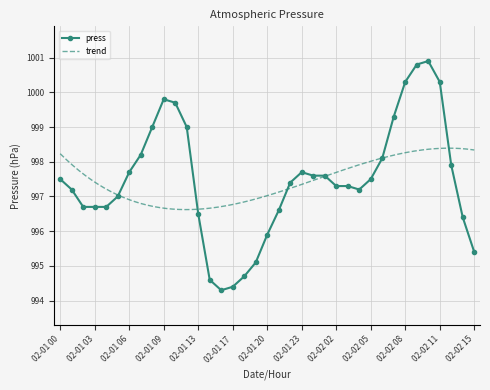

What is the label of the 27th point from the right?

02-01 10